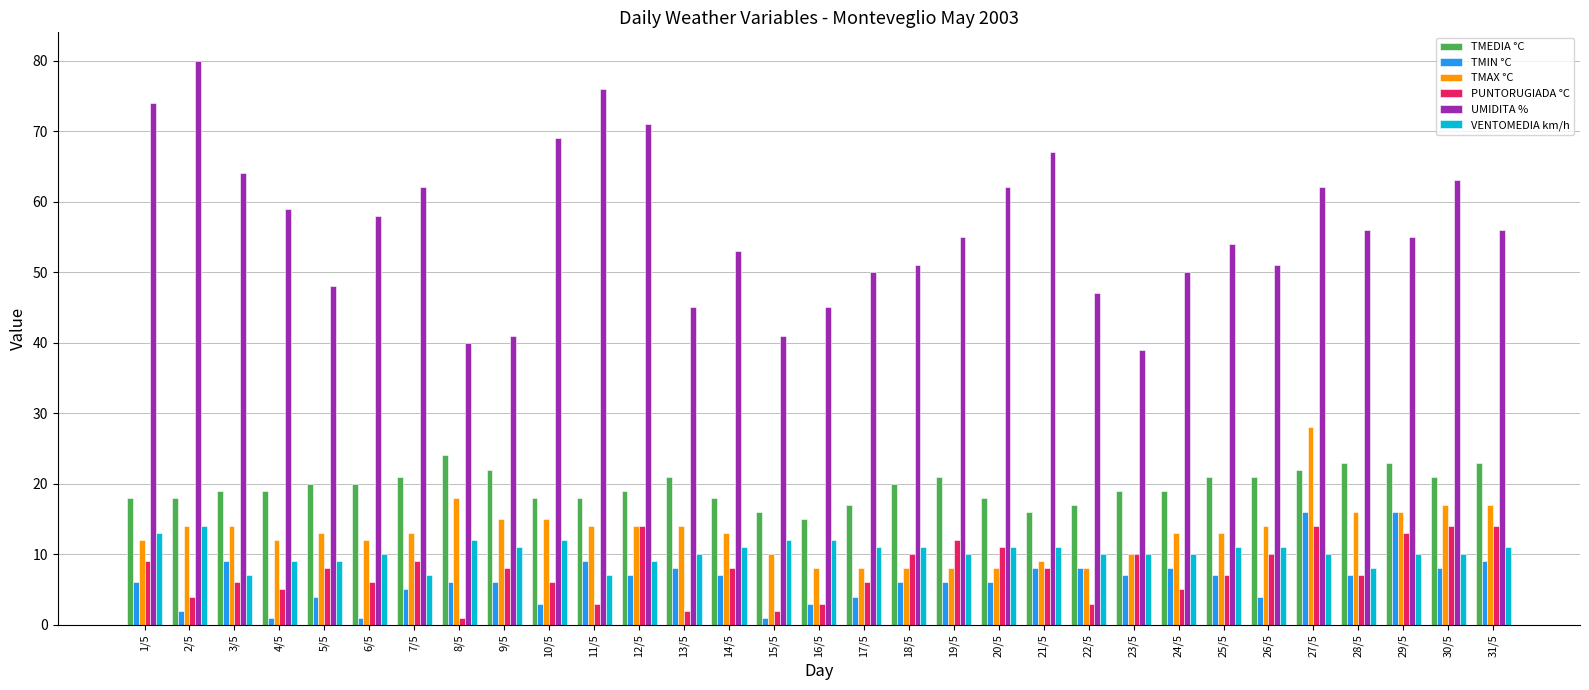

How many groups of bars are there?

31